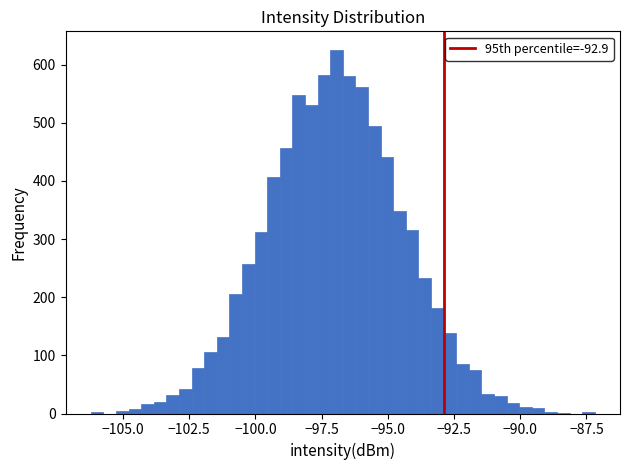

Read against the x-axis, roughly where is the centre of the tallest bar?

-97.0